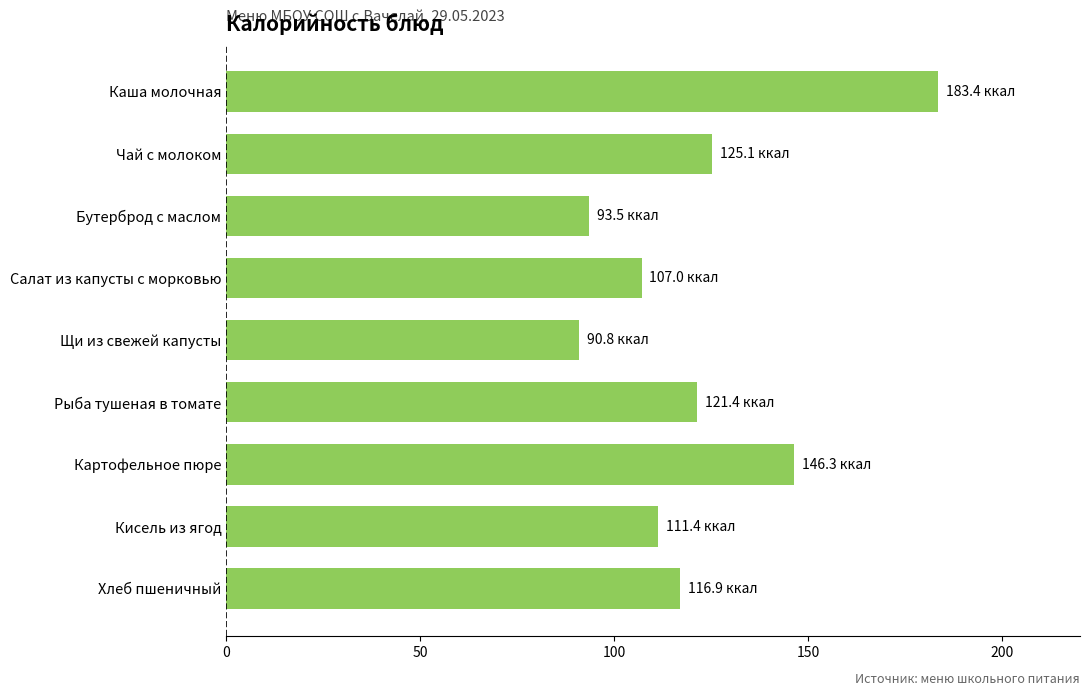

Between Бутерброд с маслом and Салат из капусты с морковью, which is larger?

Салат из капусты с морковью